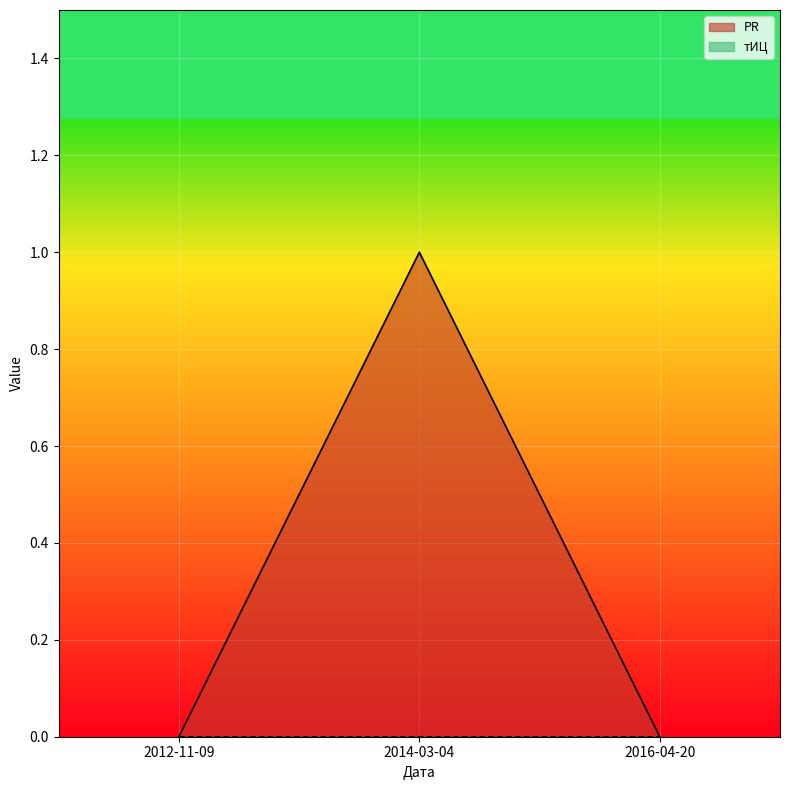

Which category has the lowest value across all series?

2012-11-09